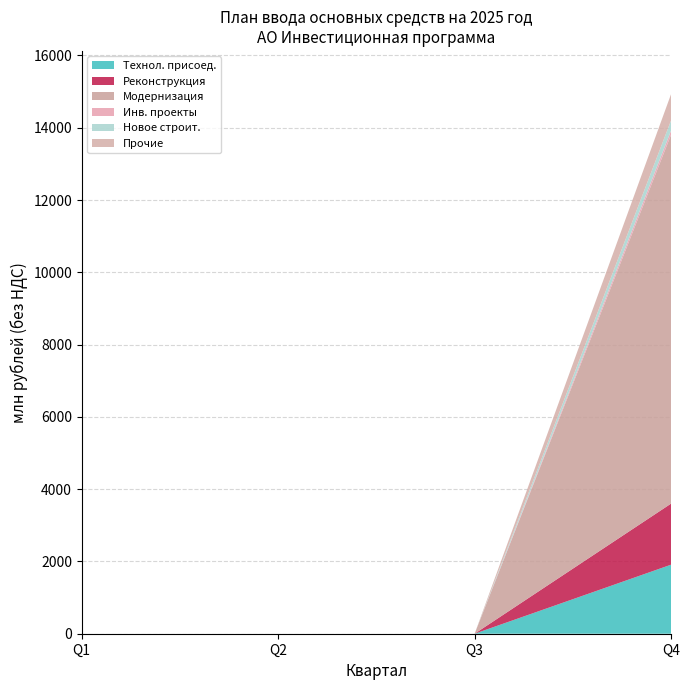

At which category is the sum across all series the highest?

Q4